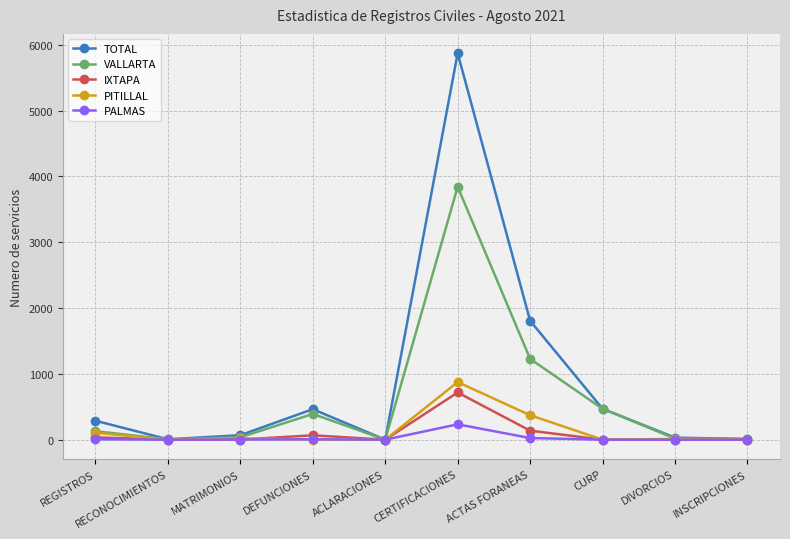

How many values in the VALLARTA series are below 129?

5